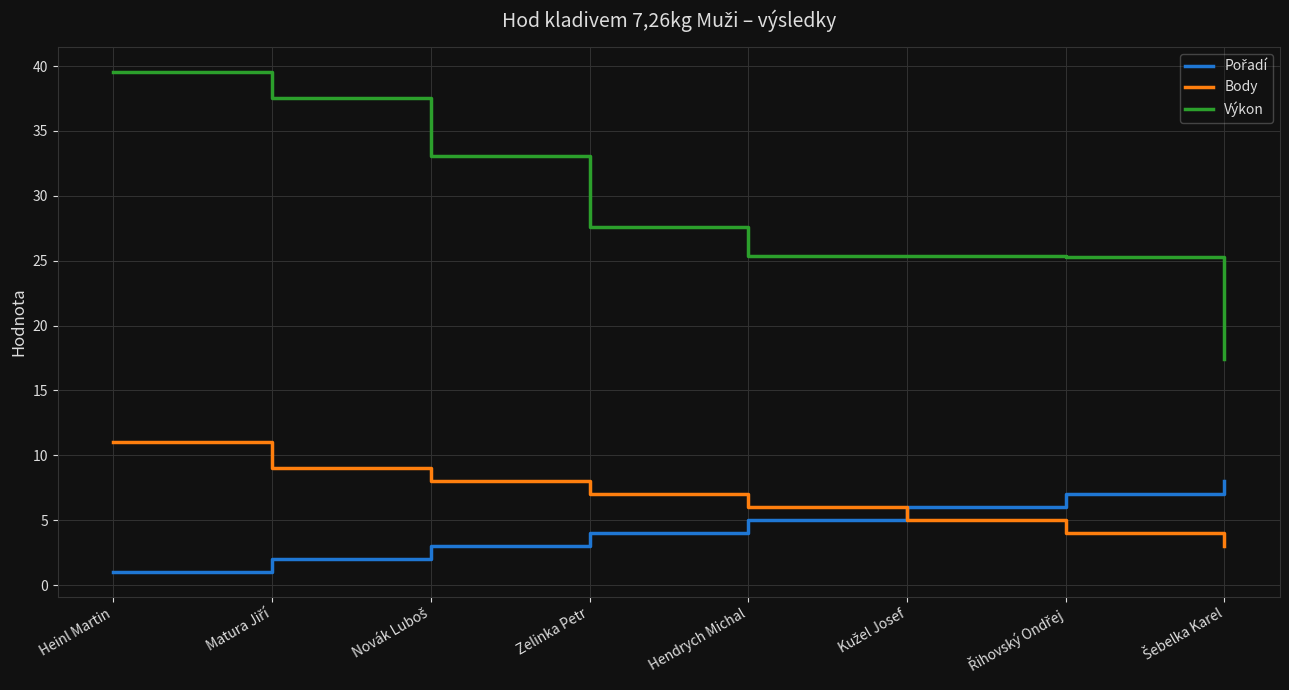

At how many categories does at least one series exceed 39?

1